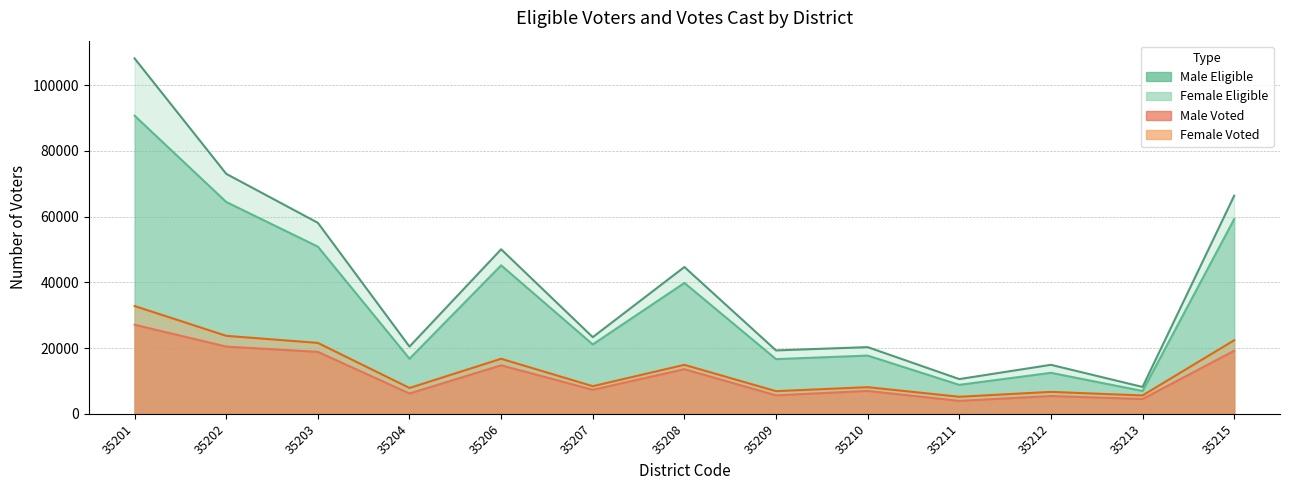

Where is Female Voted nearest to the value 18979?

35206